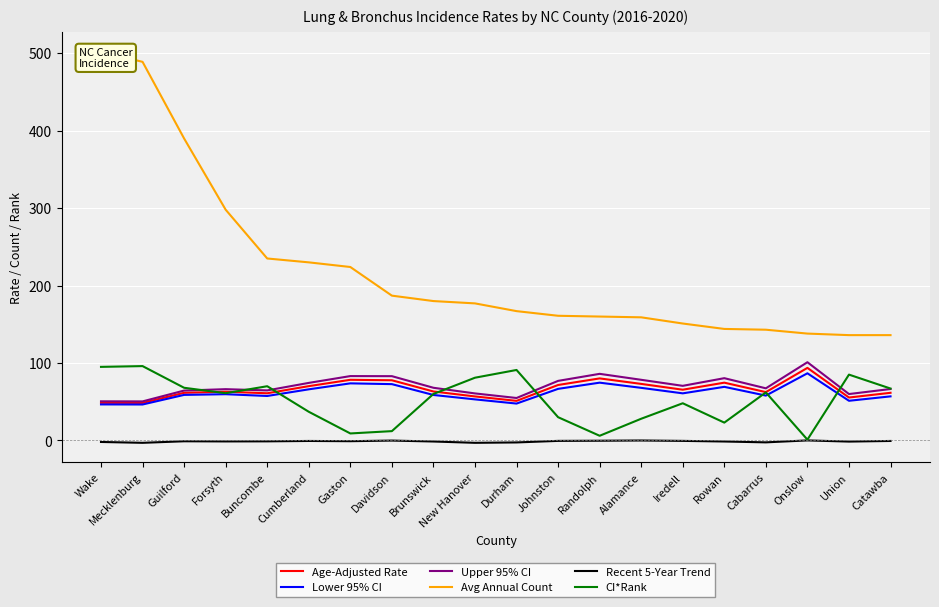

At which category does Recent 5-Year Trend reach its first local valley?

Mecklenburg